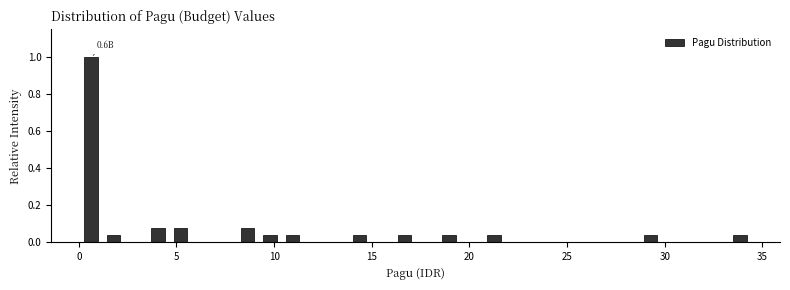

Read against the x-axis, roughly where is the centre of the tallest bar?

0.5